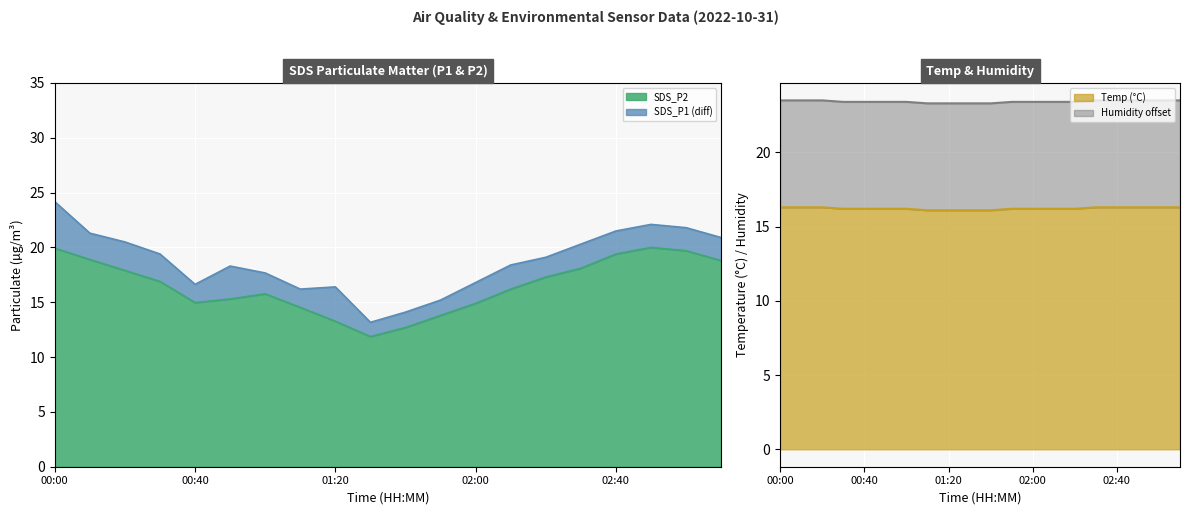

What is the minimum value for Temp?

16.1